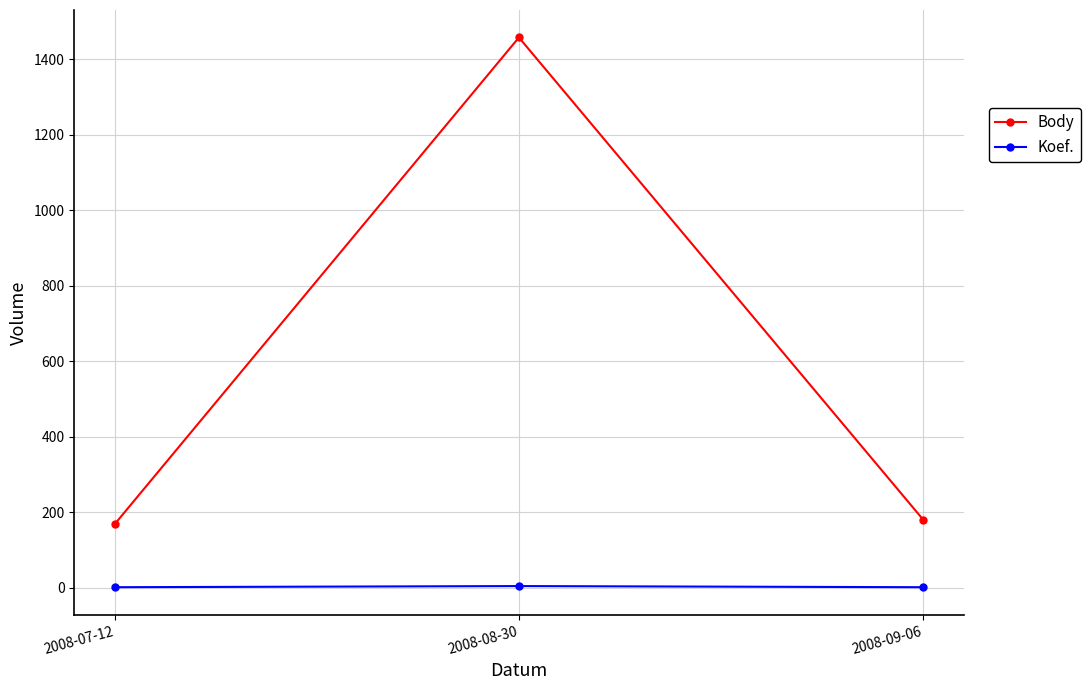

At 2008-09-06, list the series in order from smallest to largest.

Koef., Body